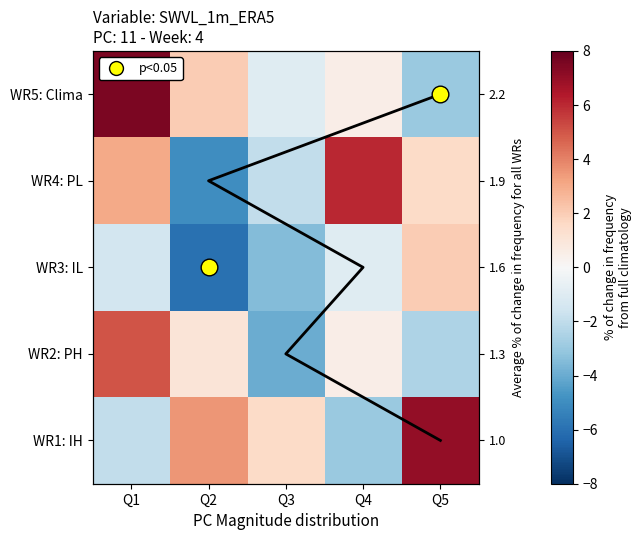

True or false: WR1: IH has a value of -0.4 at Q1.

False